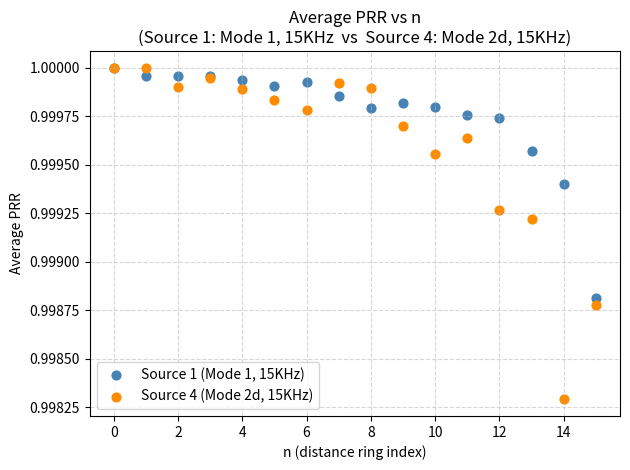

What are all the series names shown in the legend?

Source 1 (Mode 1, 15KHz), Source 4 (Mode 2d, 15KHz)